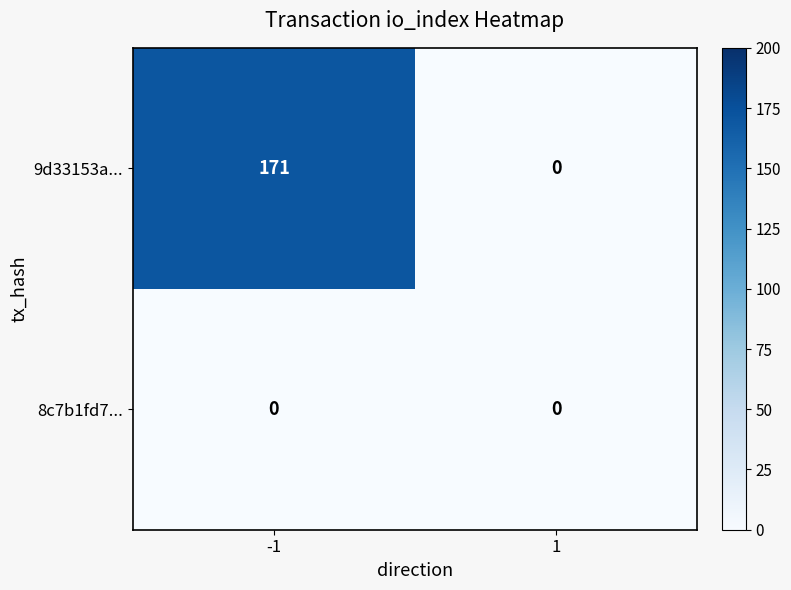

Reading left to right, extract all data points from this chart.

9d33153a...: 171	0
8c7b1fd7...: 0	0